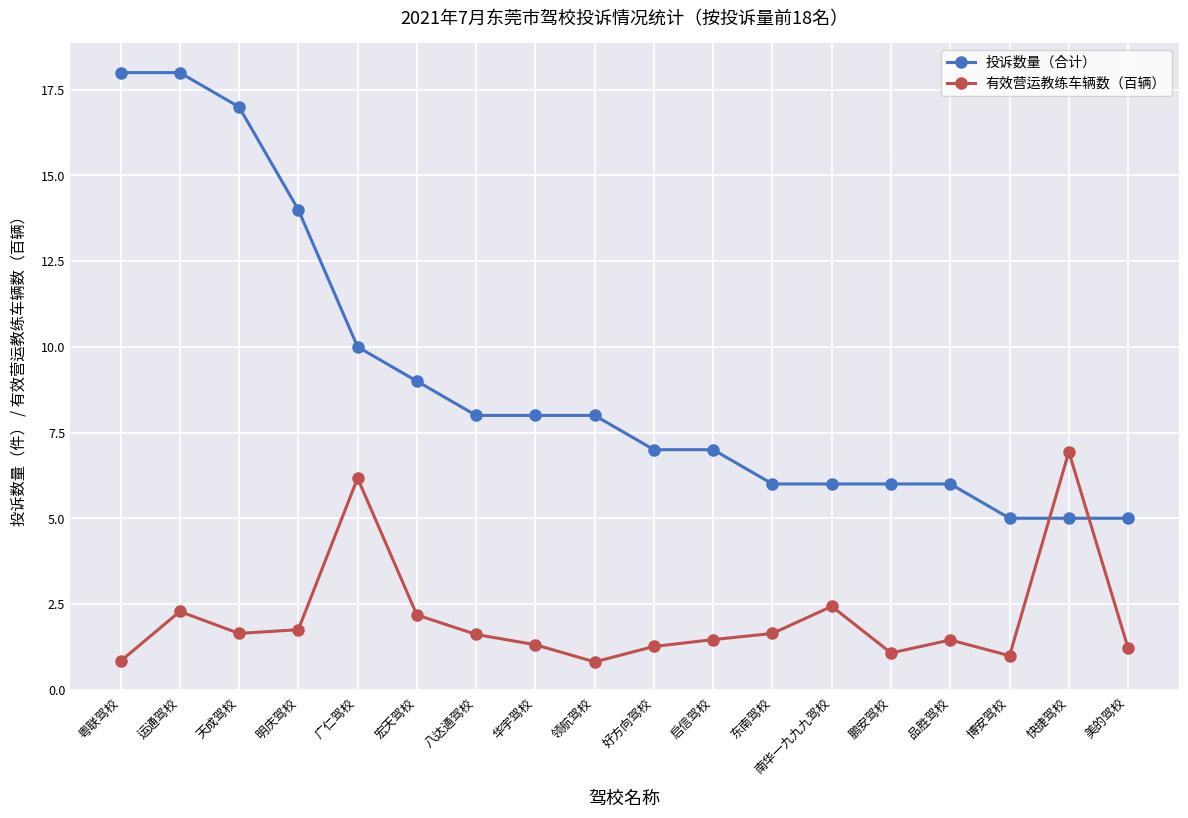

What is the value of the 投诉数量（合计） point at the 9th from the left?

8.0